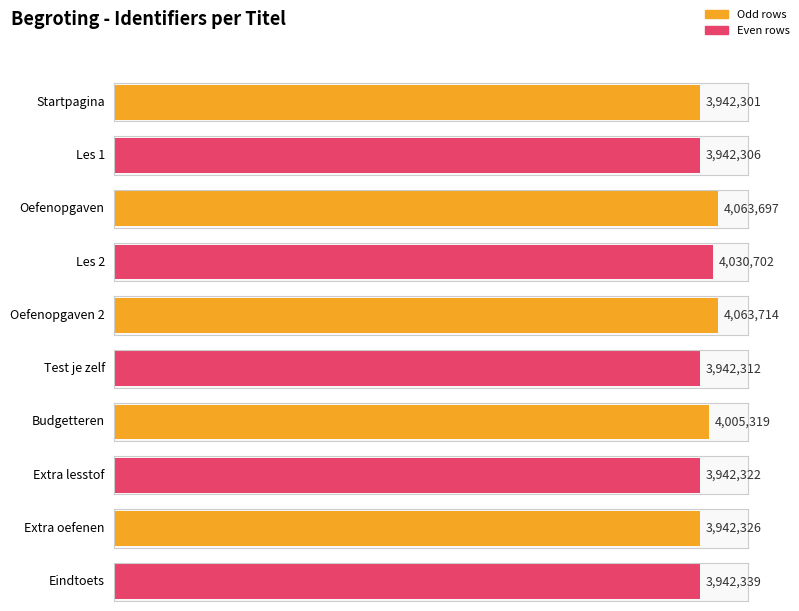

The chart shows a value of 4005319 at Budgetteren. True or false?

True